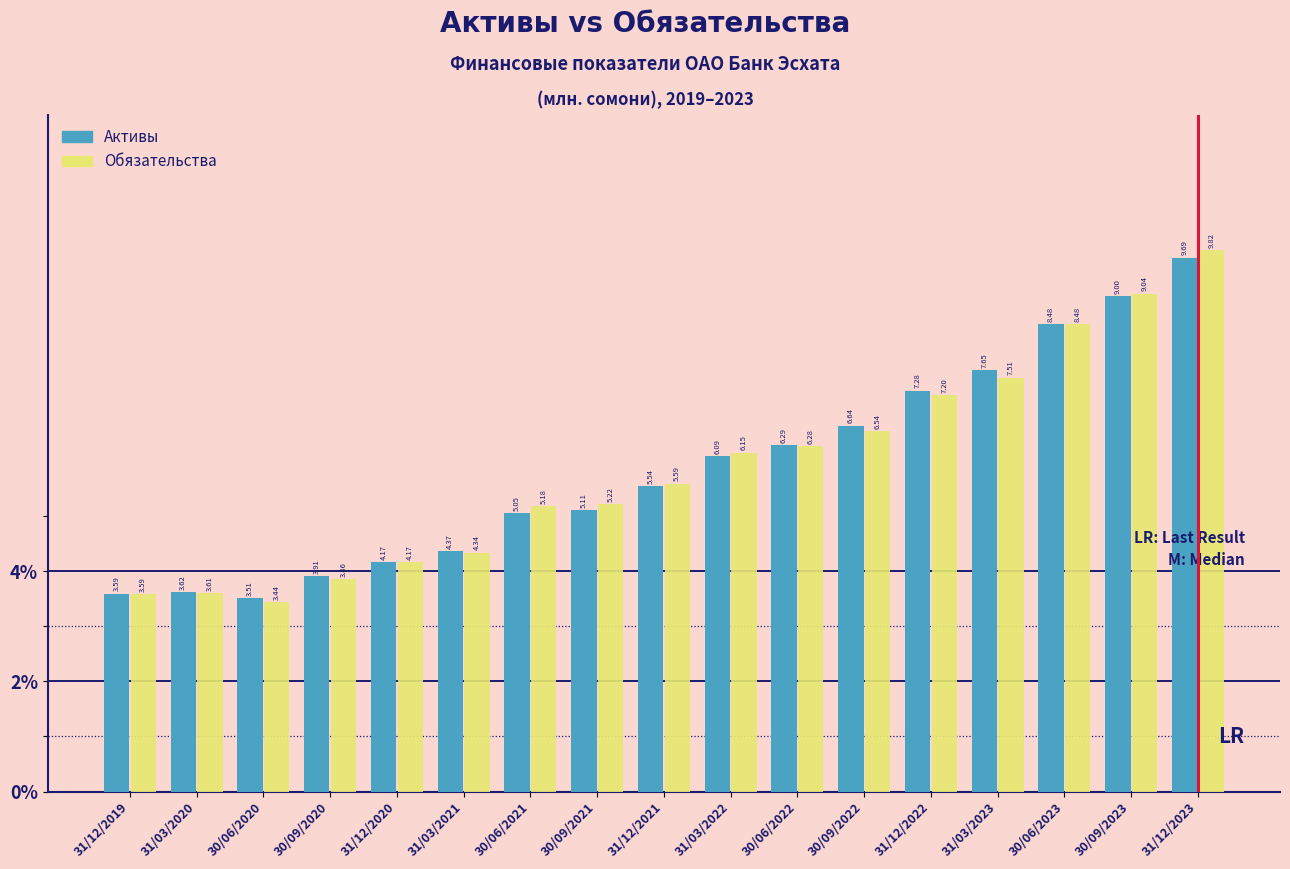

Which series has the widest spread of values?

Обязательства